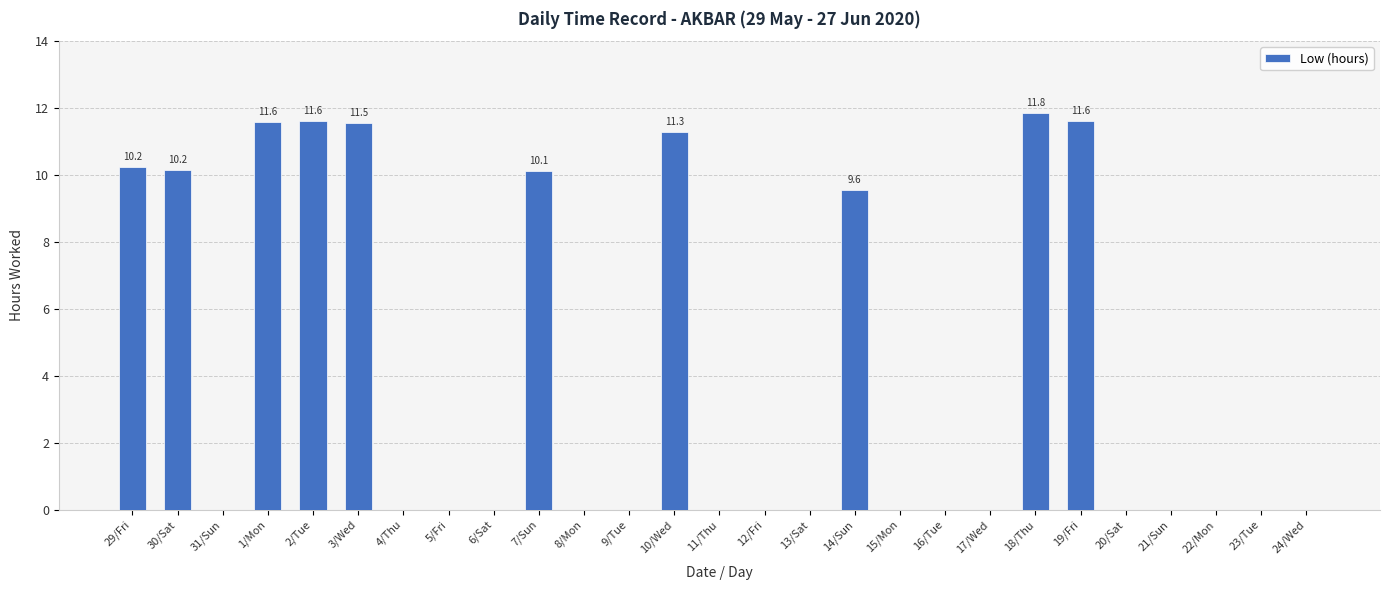

True or false: the data shows 2.7 at 10/Wed.

False